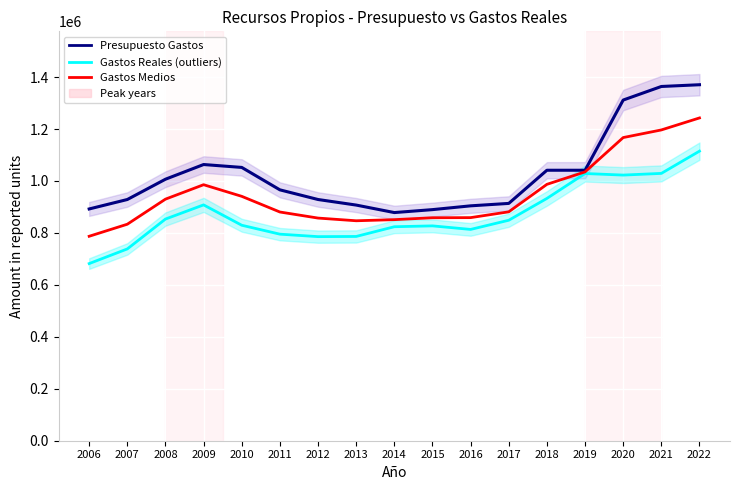

True or false: Gastos Medios has a value of 469798.0 at 2015.

False